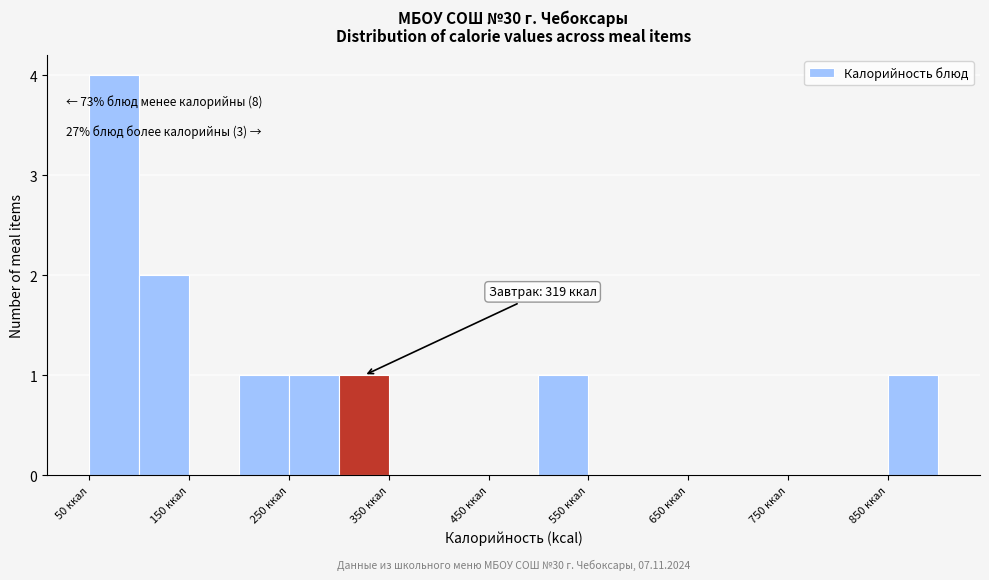

Over which range of the x-axis is the bar tallest?

50 to 100